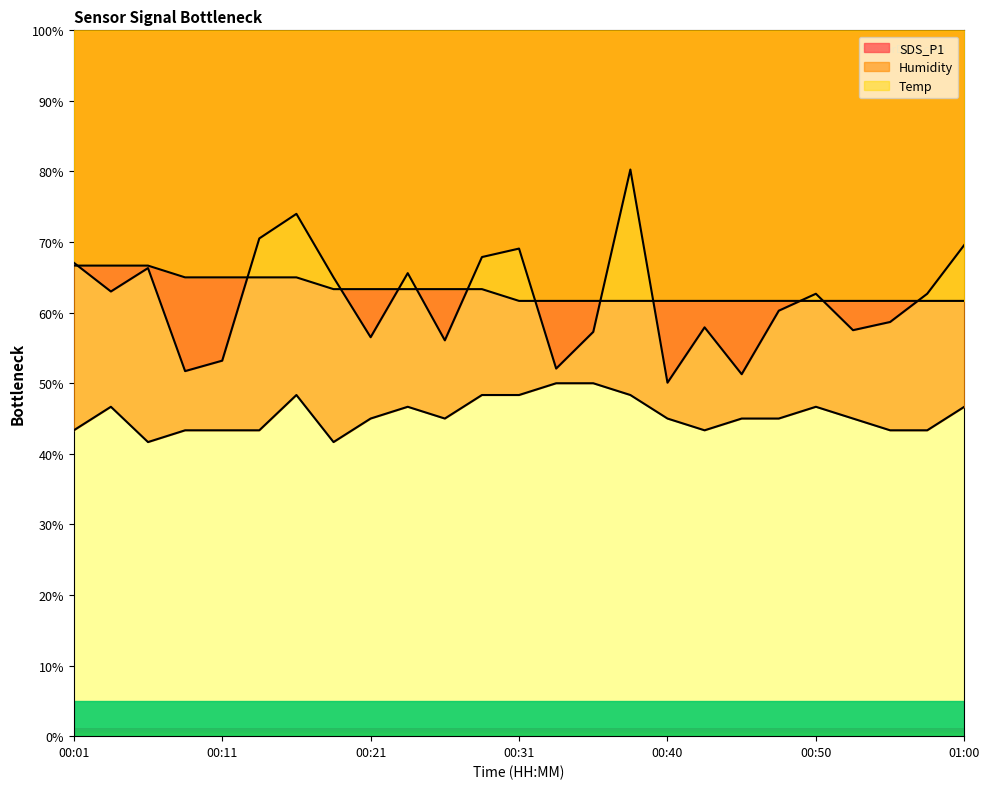

How many data points does each series have?

25